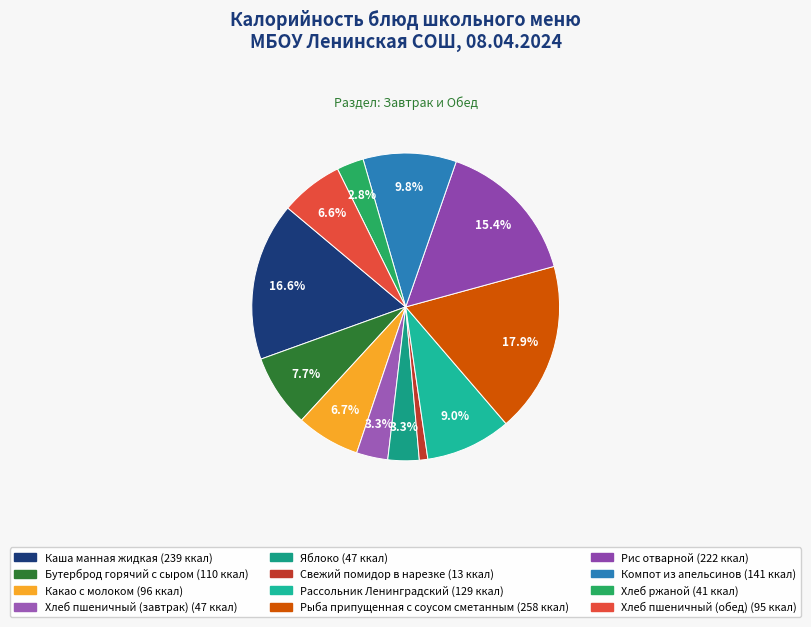

Which has a higher value, Бутерброд горячий с сыром or Рыба припущенная с соусом сметанным?

Рыба припущенная с соусом сметанным